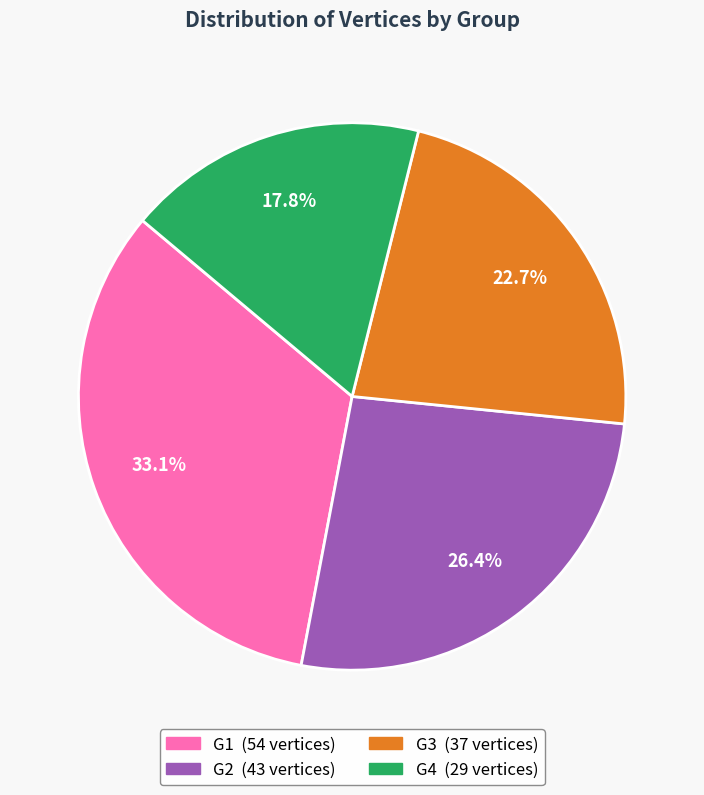

Is G3 the majority of the pie?

No